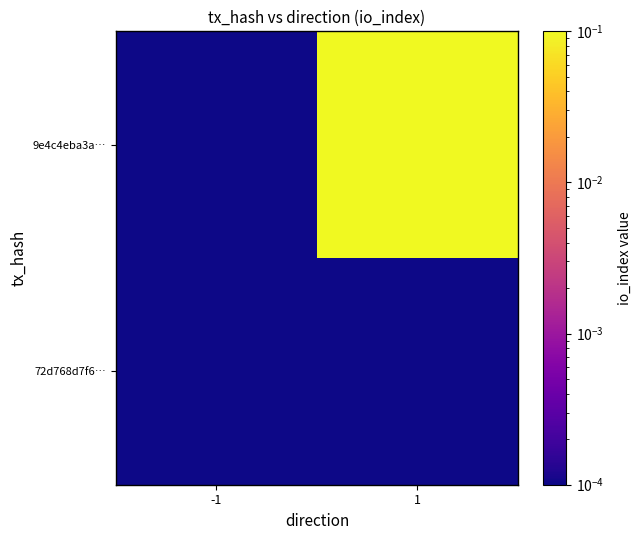

Reading left to right, transcribe all the data shown in this chart.

72d768d7f6…: -1=0.0	1=0.0
9e4c4eba3a…: -1=0.0	1=39.0